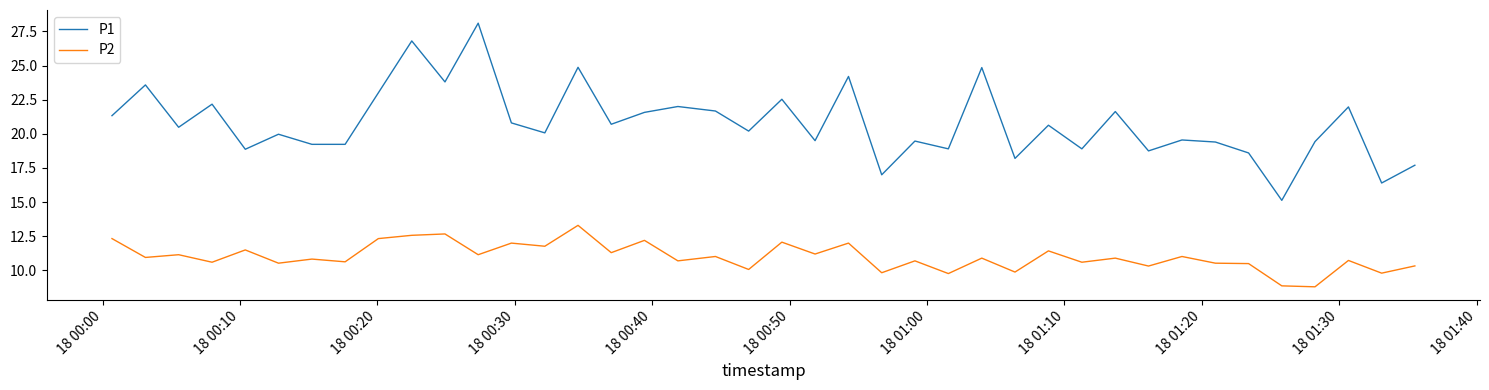

Which series has the largest total across all categories?

P1